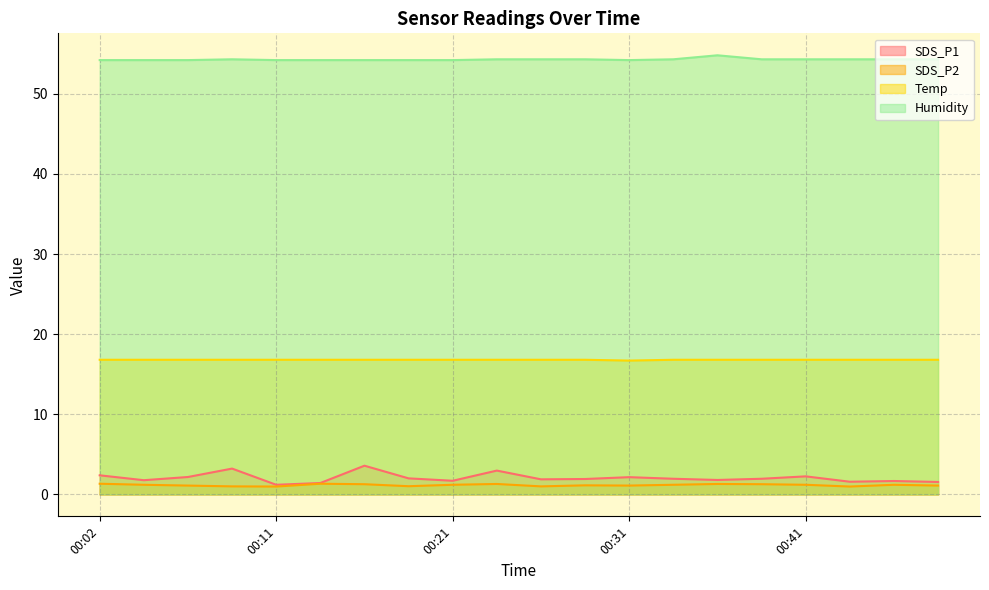

Read the Temp value at 00:31.

16.7